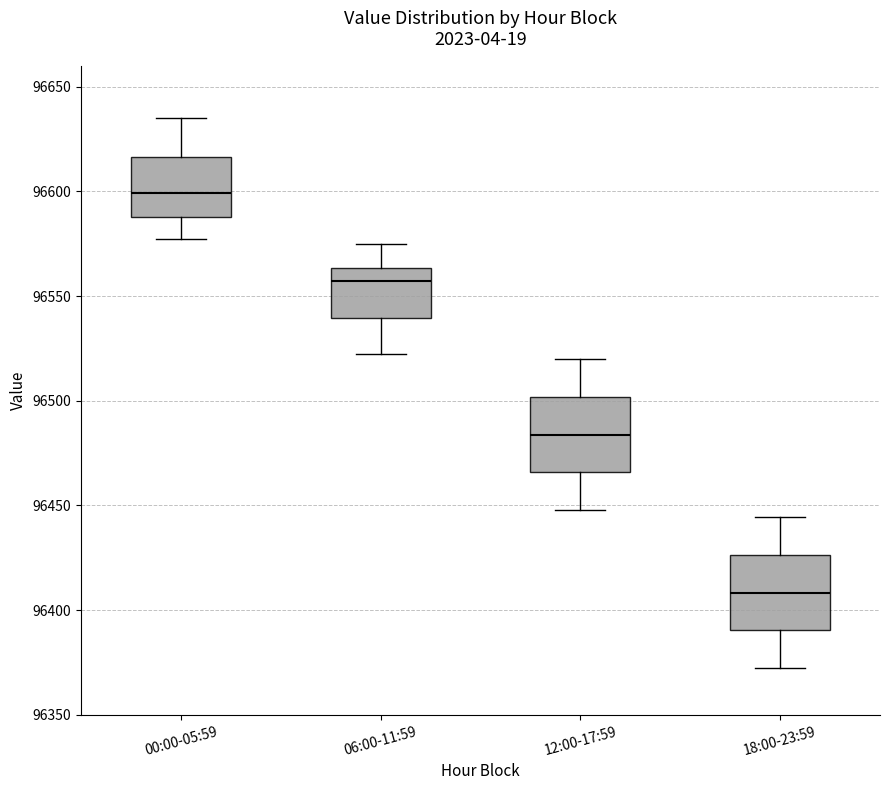

Where is the lower edge of the box for 12:00-17:59 on the y-axis? The values are not printed on the chart, so give them approximately, as read against the axis.

96465